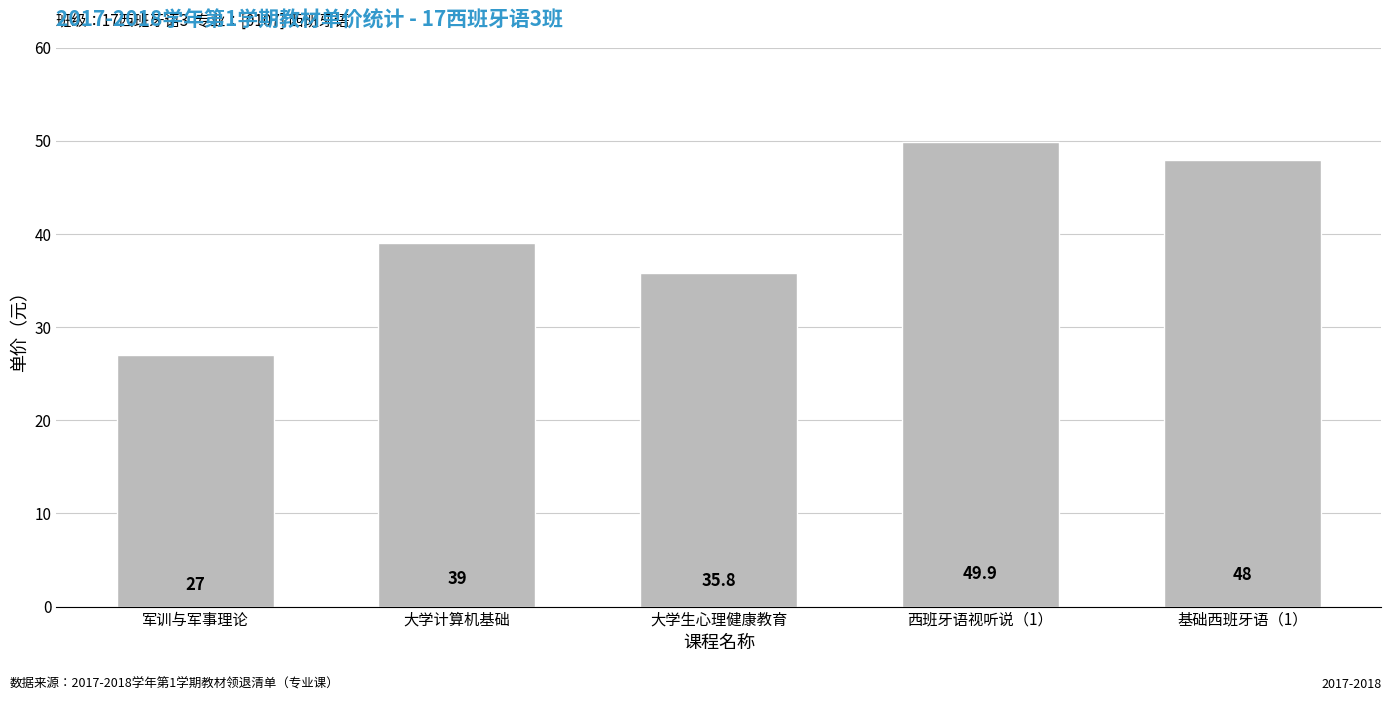

What is the change in value from 军训与军事理论 to 基础西班牙语（1）?

+21.0